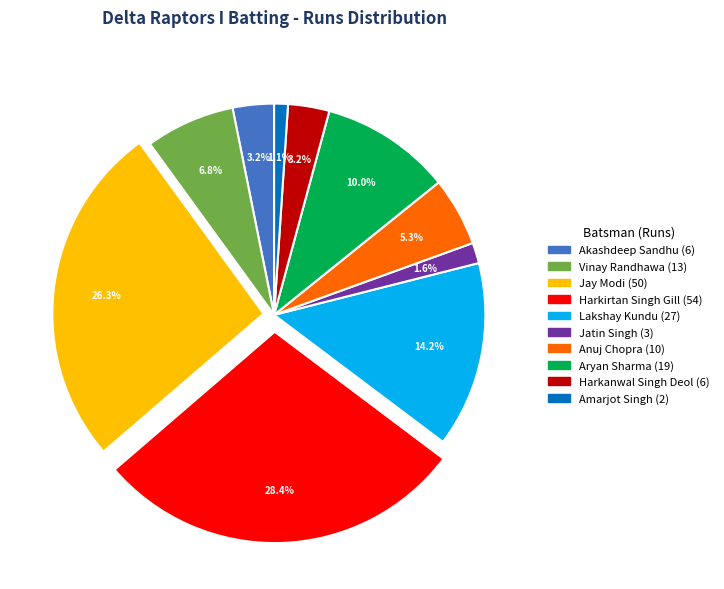

Is there any slice that represents more than half of the pie?

No